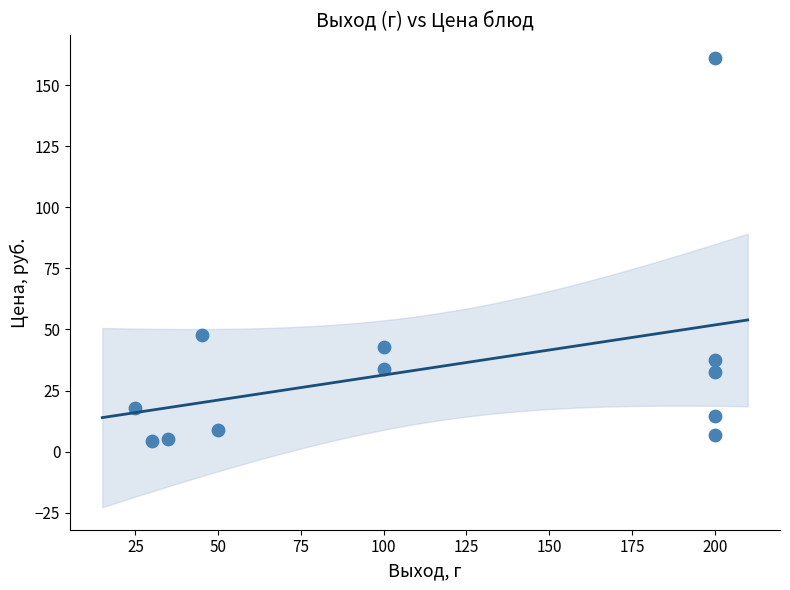

What Y value in the scatter plot is closest to 82?

47.6